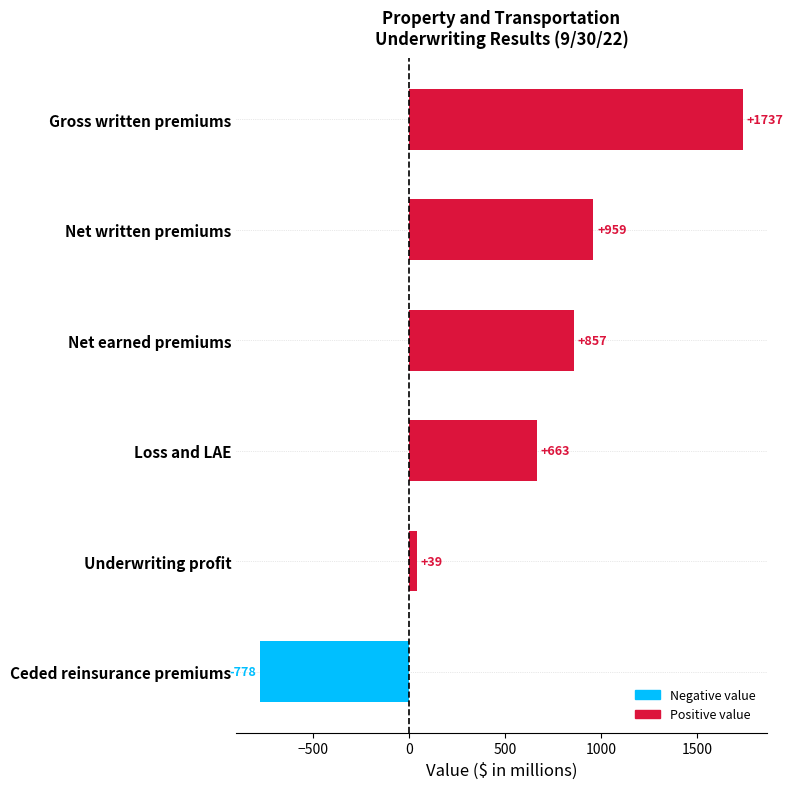

What is the sum of the values at Gross written premiums and Underwriting profit?

1776